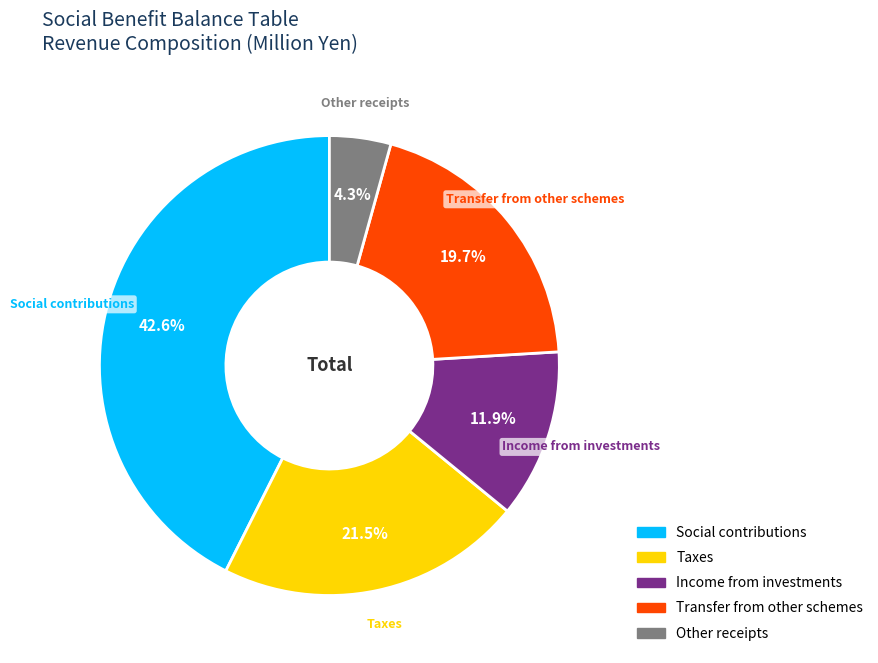

Between Other receipts and Transfer from other schemes, which is larger?

Transfer from other schemes